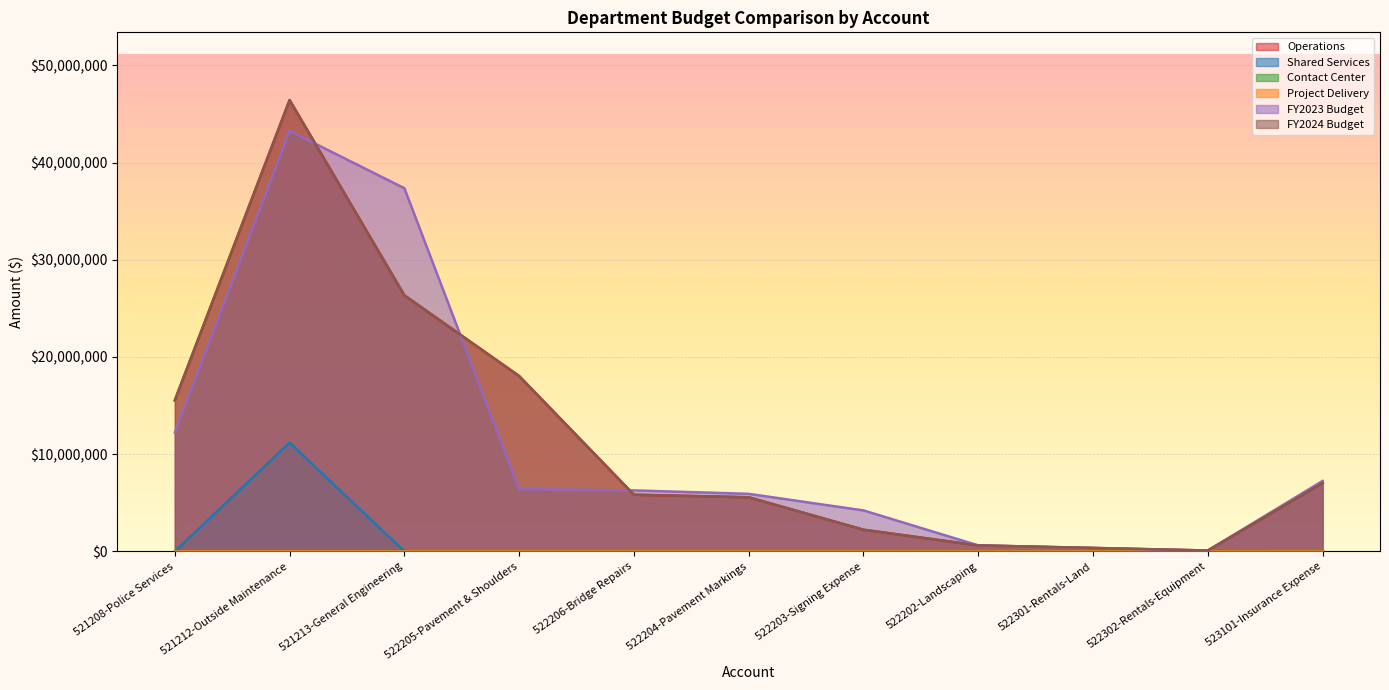

How many lines are shown in the chart?

6